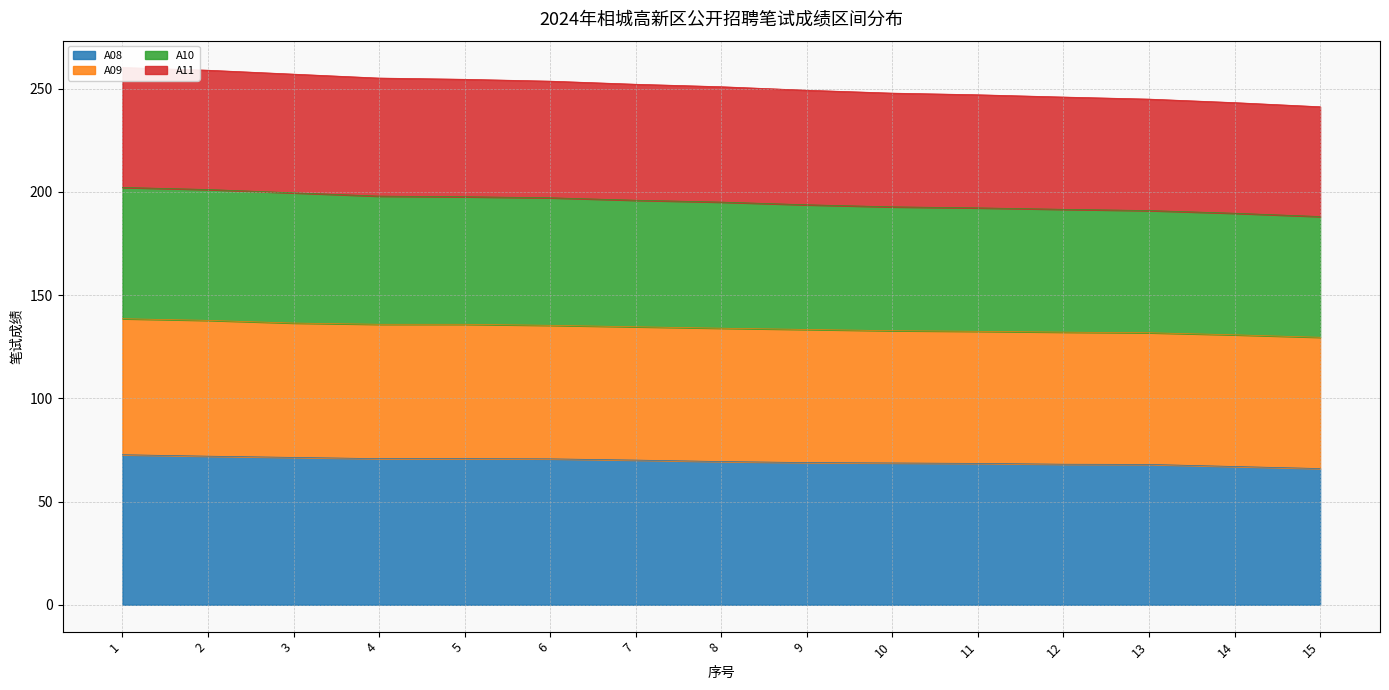

The A08 series shows 70.1 at 7. True or false?

True